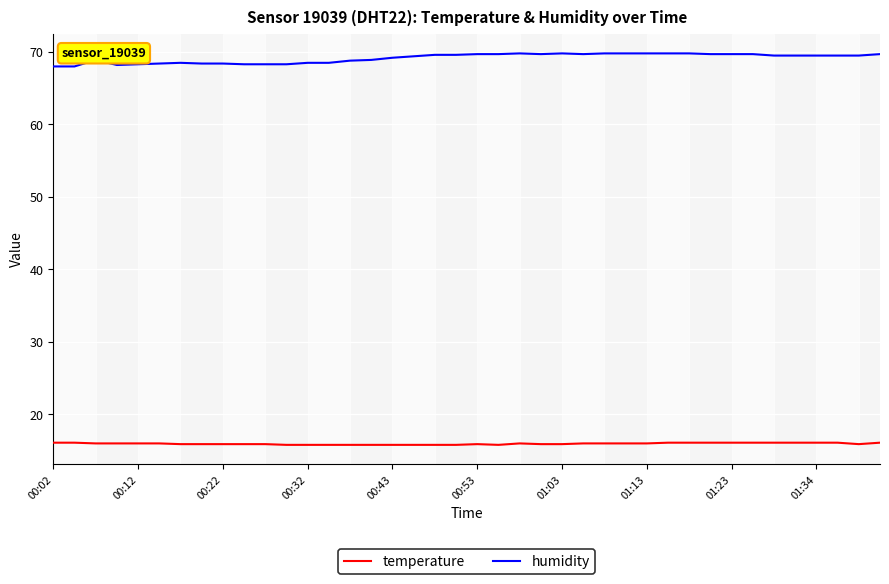

What is the maximum value for humidity?

69.8